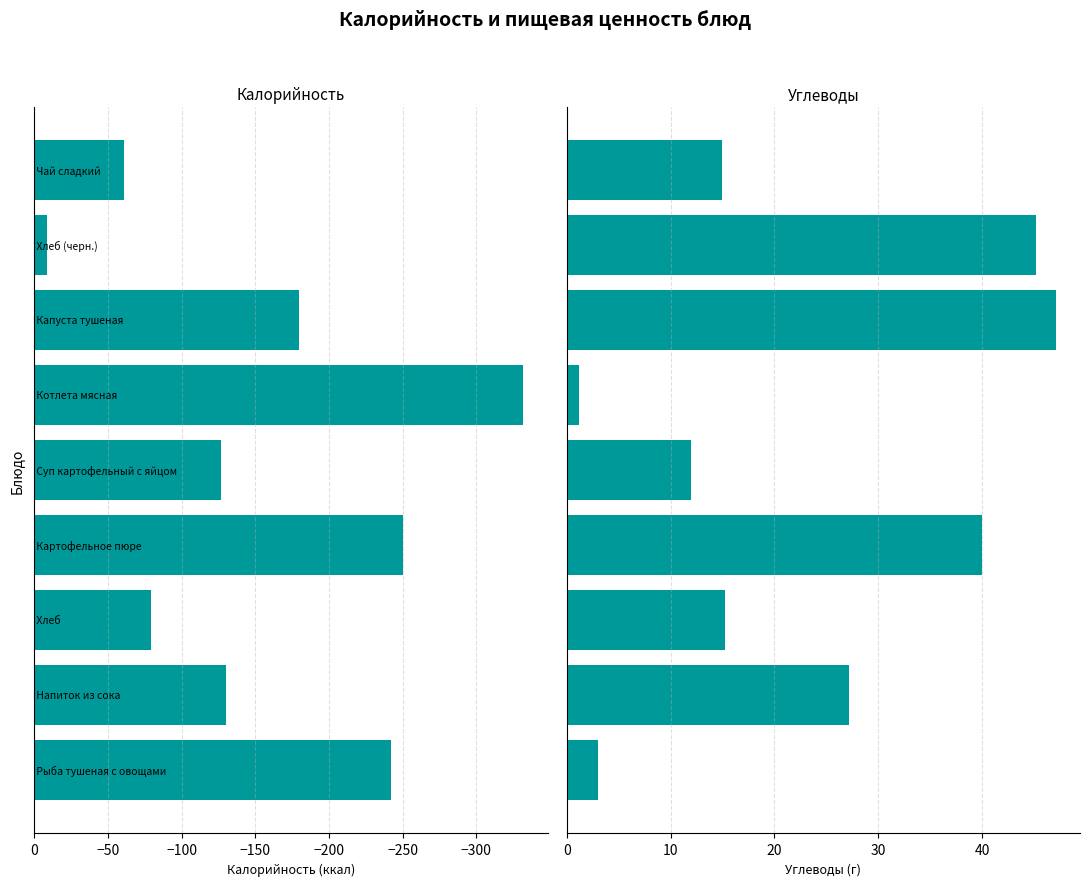

What are all the series names shown in the legend?

Калорийность, Углеводы